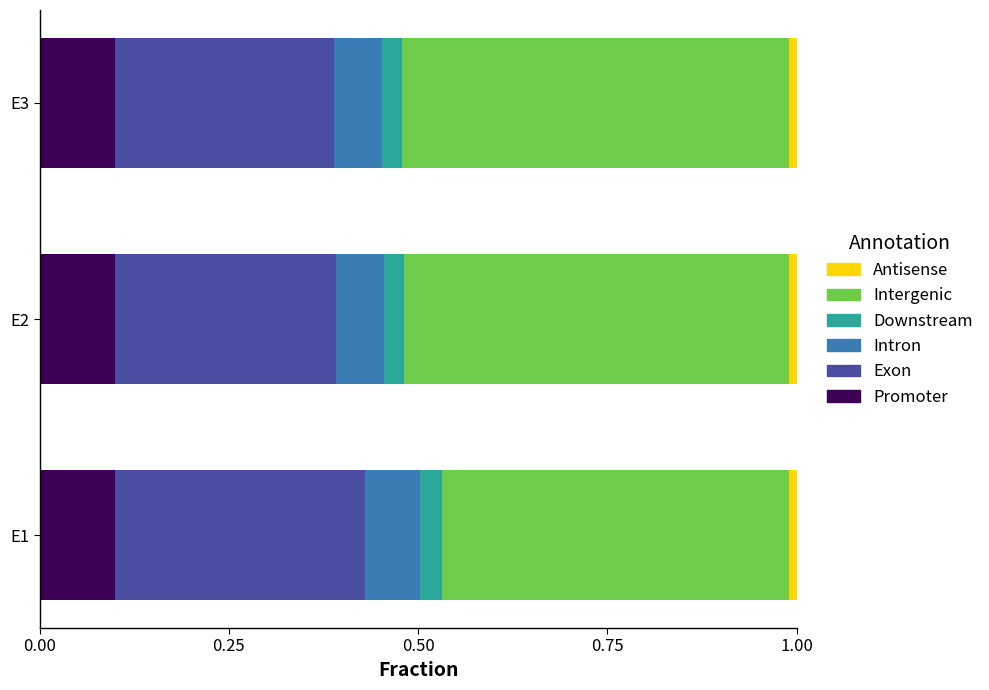

True or false: Promoter has a value of 0.1 at E2.

True